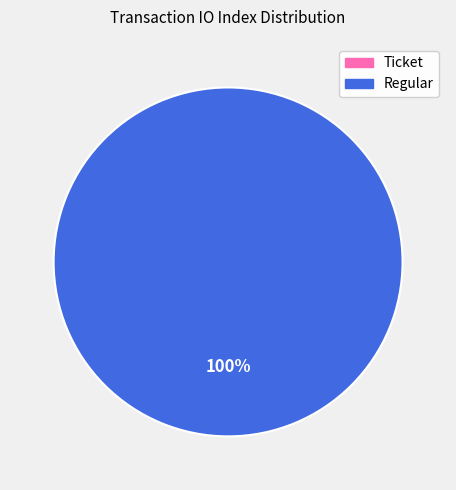

To the nearest percent, what is the combined percentage of Ticket (index 0) and Regular (index 7)?

100%